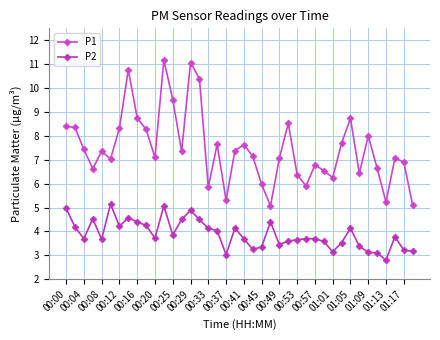

How many categories are shown in the chart?

40